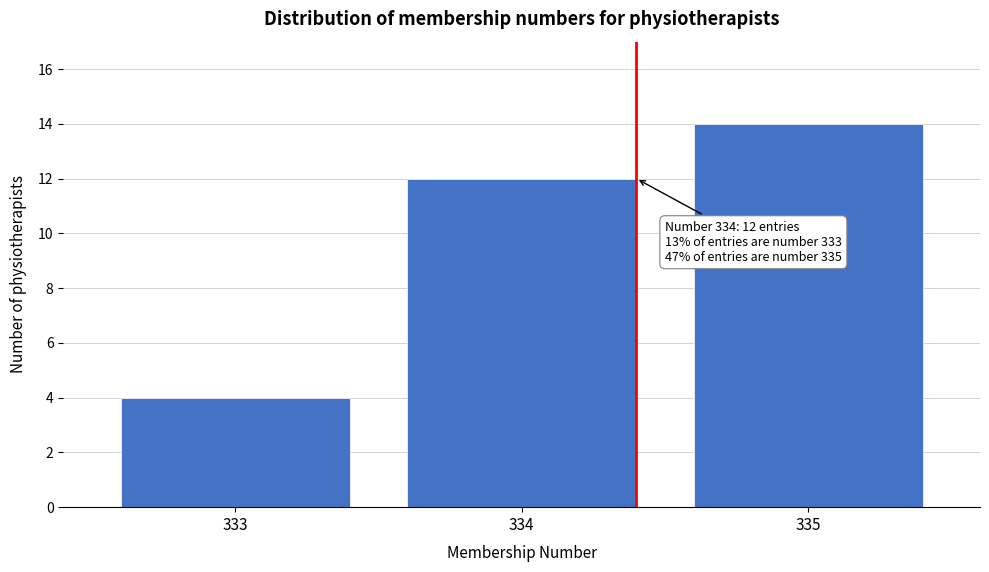

Reading right to left, extract all data points from this chart.

335=14	334=12	333=4